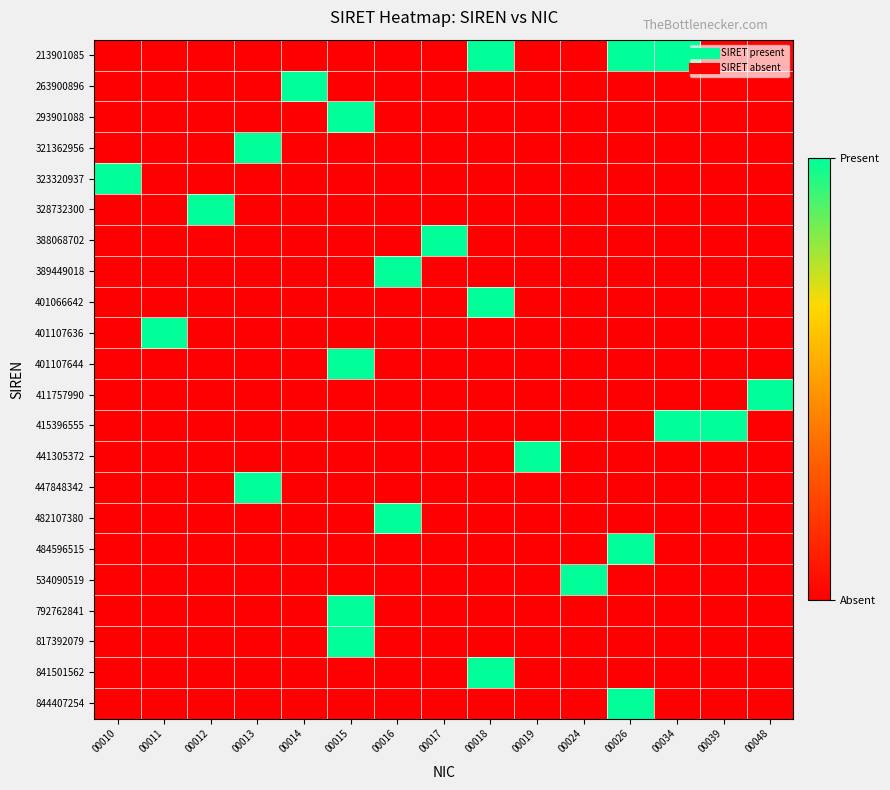

Reading left to right, list all the values displayed in this chart.

213901085: 00010=0	00011=0	00012=0	00013=0	00014=0	00015=0	00016=0	00017=0	00018=1	00019=0	00024=0	00026=1	00034=1	00039=0	00048=0
263900896: 00010=0	00011=0	00012=0	00013=0	00014=1	00015=0	00016=0	00017=0	00018=0	00019=0	00024=0	00026=0	00034=0	00039=0	00048=0
293901088: 00010=0	00011=0	00012=0	00013=0	00014=0	00015=1	00016=0	00017=0	00018=0	00019=0	00024=0	00026=0	00034=0	00039=0	00048=0
321362956: 00010=0	00011=0	00012=0	00013=1	00014=0	00015=0	00016=0	00017=0	00018=0	00019=0	00024=0	00026=0	00034=0	00039=0	00048=0
323320937: 00010=1	00011=0	00012=0	00013=0	00014=0	00015=0	00016=0	00017=0	00018=0	00019=0	00024=0	00026=0	00034=0	00039=0	00048=0
328732300: 00010=0	00011=0	00012=1	00013=0	00014=0	00015=0	00016=0	00017=0	00018=0	00019=0	00024=0	00026=0	00034=0	00039=0	00048=0
388068702: 00010=0	00011=0	00012=0	00013=0	00014=0	00015=0	00016=0	00017=1	00018=0	00019=0	00024=0	00026=0	00034=0	00039=0	00048=0
389449018: 00010=0	00011=0	00012=0	00013=0	00014=0	00015=0	00016=1	00017=0	00018=0	00019=0	00024=0	00026=0	00034=0	00039=0	00048=0
401066642: 00010=0	00011=0	00012=0	00013=0	00014=0	00015=0	00016=0	00017=0	00018=1	00019=0	00024=0	00026=0	00034=0	00039=0	00048=0
401107636: 00010=0	00011=1	00012=0	00013=0	00014=0	00015=0	00016=0	00017=0	00018=0	00019=0	00024=0	00026=0	00034=0	00039=0	00048=0
401107644: 00010=0	00011=0	00012=0	00013=0	00014=0	00015=1	00016=0	00017=0	00018=0	00019=0	00024=0	00026=0	00034=0	00039=0	00048=0
411757990: 00010=0	00011=0	00012=0	00013=0	00014=0	00015=0	00016=0	00017=0	00018=0	00019=0	00024=0	00026=0	00034=0	00039=0	00048=1
415396555: 00010=0	00011=0	00012=0	00013=0	00014=0	00015=0	00016=0	00017=0	00018=0	00019=0	00024=0	00026=0	00034=1	00039=1	00048=0
441305372: 00010=0	00011=0	00012=0	00013=0	00014=0	00015=0	00016=0	00017=0	00018=0	00019=1	00024=0	00026=0	00034=0	00039=0	00048=0
447848342: 00010=0	00011=0	00012=0	00013=1	00014=0	00015=0	00016=0	00017=0	00018=0	00019=0	00024=0	00026=0	00034=0	00039=0	00048=0
482107380: 00010=0	00011=0	00012=0	00013=0	00014=0	00015=0	00016=1	00017=0	00018=0	00019=0	00024=0	00026=0	00034=0	00039=0	00048=0
484596515: 00010=0	00011=0	00012=0	00013=0	00014=0	00015=0	00016=0	00017=0	00018=0	00019=0	00024=0	00026=1	00034=0	00039=0	00048=0
534090519: 00010=0	00011=0	00012=0	00013=0	00014=0	00015=0	00016=0	00017=0	00018=0	00019=0	00024=1	00026=0	00034=0	00039=0	00048=0
792762841: 00010=0	00011=0	00012=0	00013=0	00014=0	00015=1	00016=0	00017=0	00018=0	00019=0	00024=0	00026=0	00034=0	00039=0	00048=0
817392079: 00010=0	00011=0	00012=0	00013=0	00014=0	00015=1	00016=0	00017=0	00018=0	00019=0	00024=0	00026=0	00034=0	00039=0	00048=0
841501562: 00010=0	00011=0	00012=0	00013=0	00014=0	00015=0	00016=0	00017=0	00018=1	00019=0	00024=0	00026=0	00034=0	00039=0	00048=0
844407254: 00010=0	00011=0	00012=0	00013=0	00014=0	00015=0	00016=0	00017=0	00018=0	00019=0	00024=0	00026=1	00034=0	00039=0	00048=0